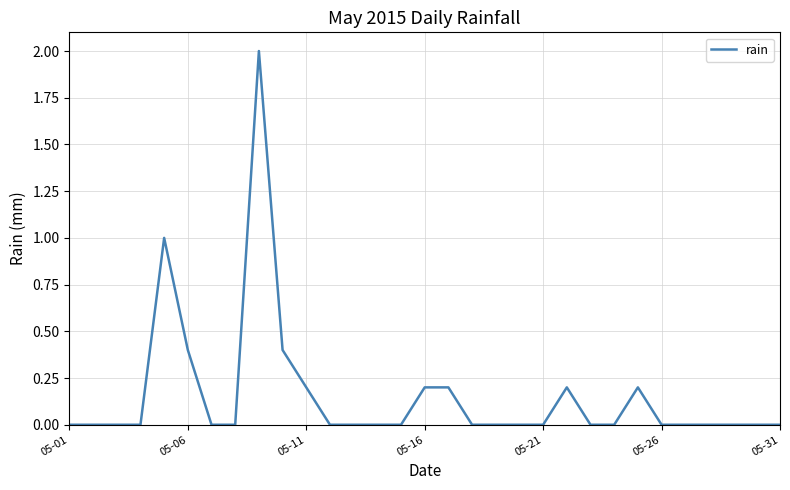

What is the greatest value displayed?

2.0